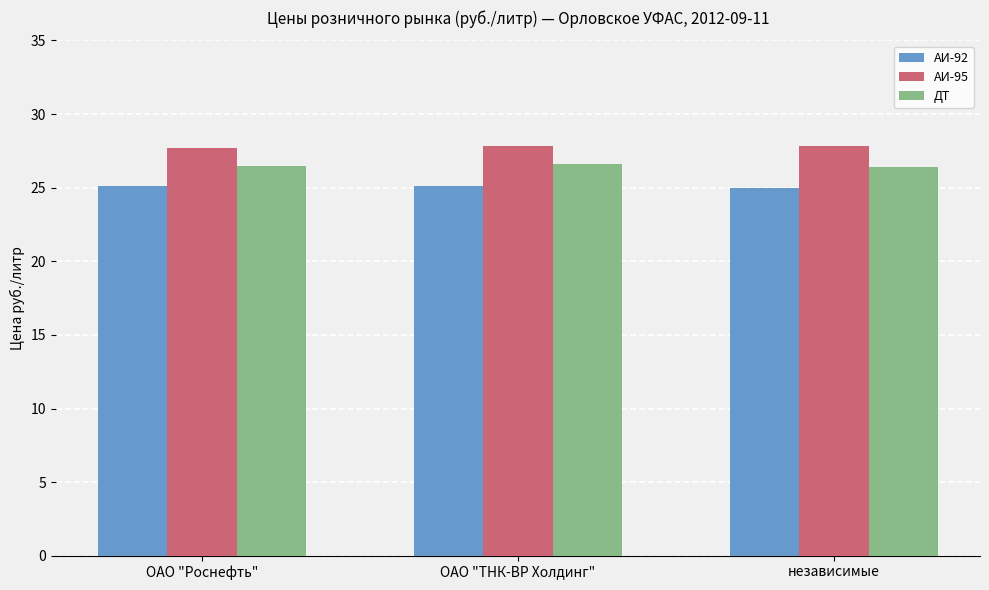

Rank the series by their average value, from lowest to highest.

АИ-92, ДТ, АИ-95